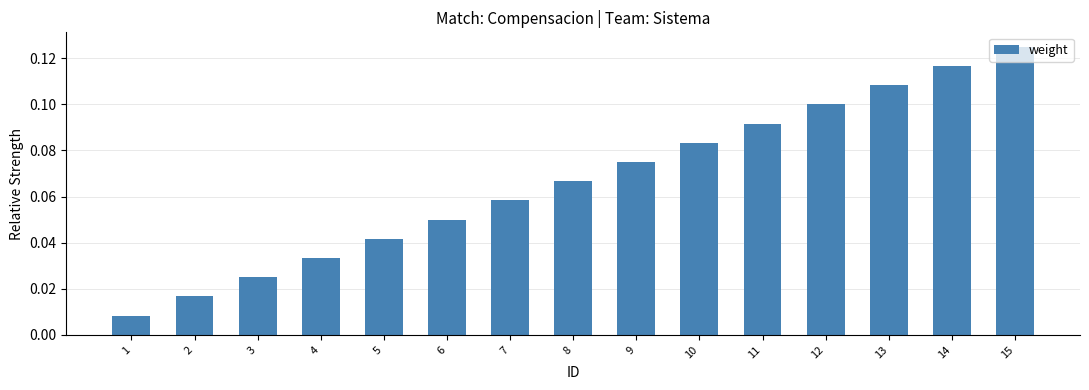

Which has a higher value, 11 or 13?

13